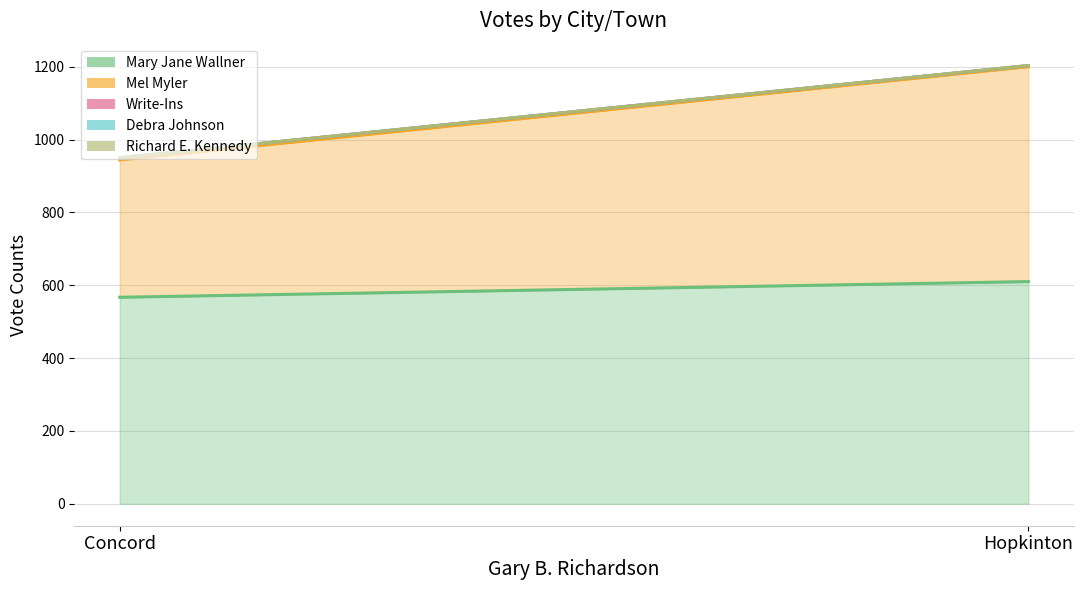

Reading right to left, list all the values displayed in this chart.

Mary Jane Wallner: Hopkinton=610	Concord=567
Mel Myler: Hopkinton=590	Concord=377
Write-Ins: Hopkinton=3	Concord=6
Debra Johnson: Hopkinton=0	Concord=0
Richard E. Kennedy: Hopkinton=0	Concord=0